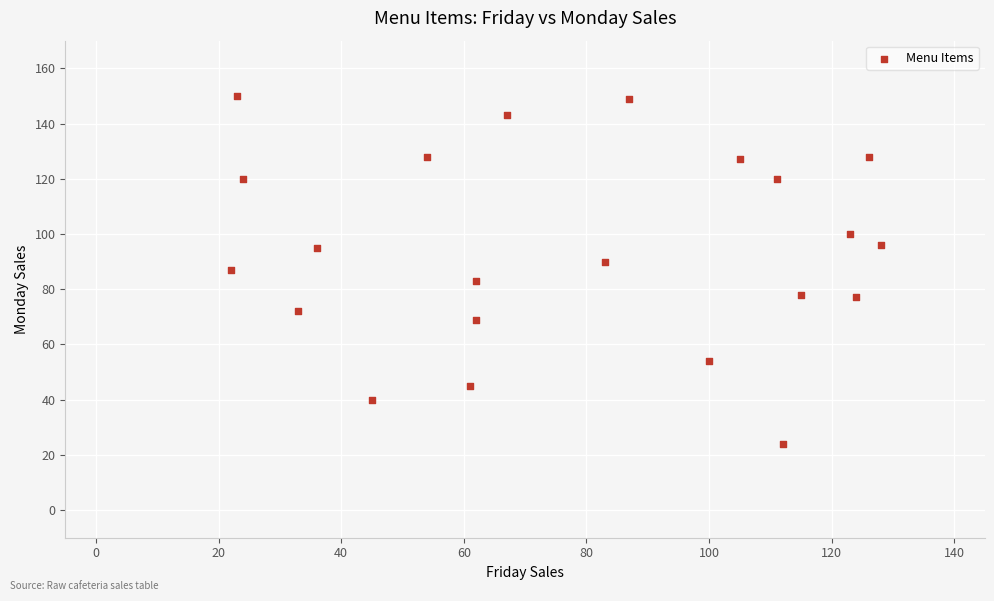

What is the range of X values (max minus min)?

106